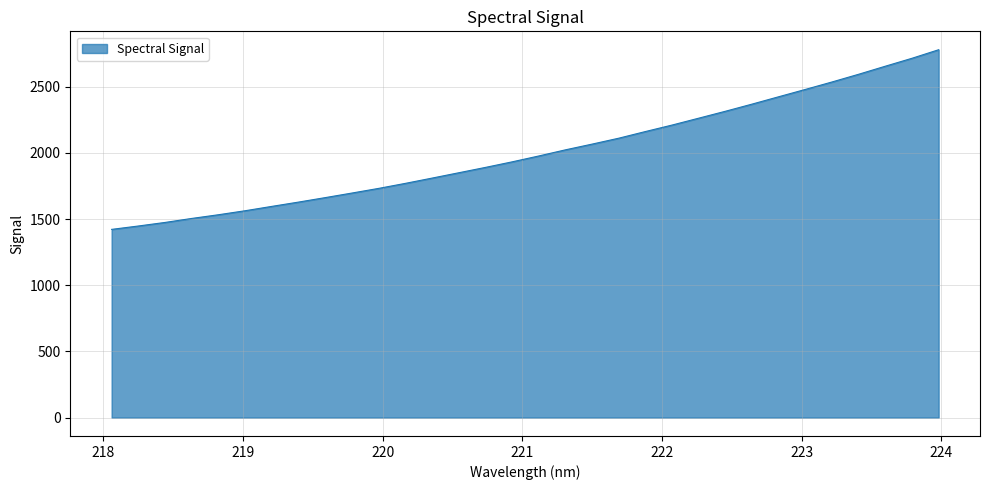

What is the minimum value shown in the chart?

1422.6